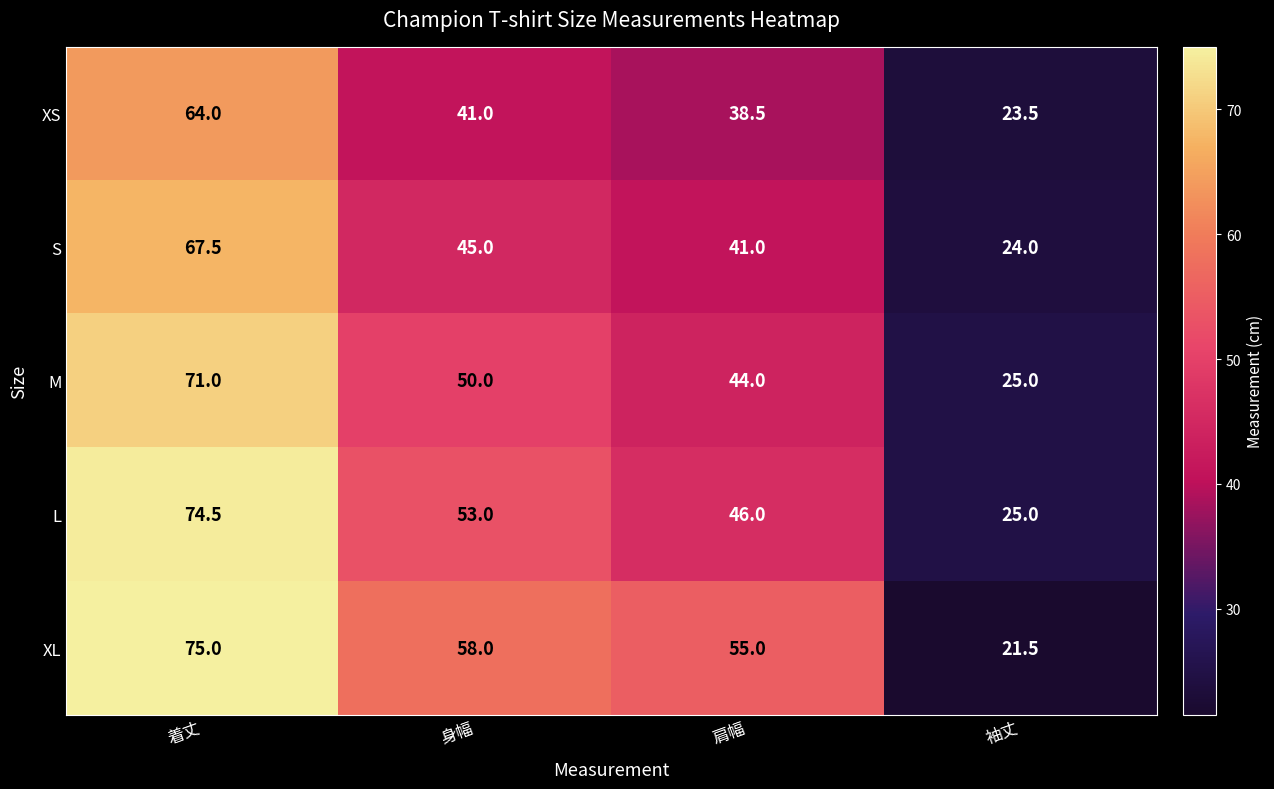

Which series has the largest total across all categories?

XL